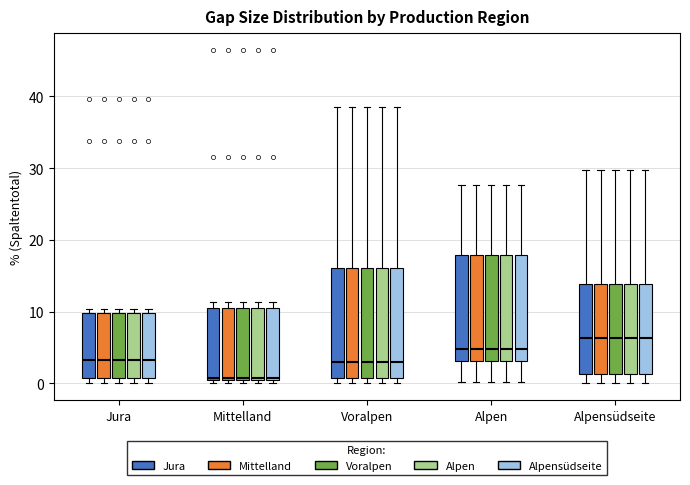

Reading left to right, transcribe this box plot: for each box, give where its median line is, the range the box spans, and where its two whiskers end, as read against the y-axis. The values are not printed on the chart, so give them approximately, as read against the axis.

Jura (Jura): median 3, box 1 to 10, whiskers 0 to 10 (just above the box's upper edge)
Jura (Mittelland): median 3, box 1 to 10, whiskers 0 to 10 (just above the box's upper edge)
Jura (Voralpen): median 3, box 1 to 10, whiskers 0 to 10 (just above the box's upper edge)
Jura (Alpen): median 3, box 1 to 10, whiskers 0 to 10 (just above the box's upper edge)
Jura (Alpensüdseite): median 3, box 1 to 10, whiskers 0 to 10 (just above the box's upper edge)
Mittelland (Jura): median 1, box 0 to 11, whiskers 0 (just below the box's lower edge) to 11 (just above the box's upper edge)
Mittelland (Mittelland): median 1, box 0 to 11, whiskers 0 (just below the box's lower edge) to 11 (just above the box's upper edge)
Mittelland (Voralpen): median 1, box 0 to 11, whiskers 0 (just below the box's lower edge) to 11 (just above the box's upper edge)
Mittelland (Alpen): median 1, box 0 to 11, whiskers 0 (just below the box's lower edge) to 11 (just above the box's upper edge)
Mittelland (Alpensüdseite): median 1, box 0 to 11, whiskers 0 (just below the box's lower edge) to 11 (just above the box's upper edge)
Voralpen (Jura): median 3, box 1 to 16, whiskers 0 to 39
Voralpen (Mittelland): median 3, box 1 to 16, whiskers 0 to 39
Voralpen (Voralpen): median 3, box 1 to 16, whiskers 0 to 39
Voralpen (Alpen): median 3, box 1 to 16, whiskers 0 to 39
Voralpen (Alpensüdseite): median 3, box 1 to 16, whiskers 0 to 39
Alpen (Jura): median 5, box 3 to 18, whiskers 0 to 28
Alpen (Mittelland): median 5, box 3 to 18, whiskers 0 to 28
Alpen (Voralpen): median 5, box 3 to 18, whiskers 0 to 28
Alpen (Alpen): median 5, box 3 to 18, whiskers 0 to 28
Alpen (Alpensüdseite): median 5, box 3 to 18, whiskers 0 to 28
Alpensüdseite (Jura): median 6, box 1 to 14, whiskers 0 to 30
Alpensüdseite (Mittelland): median 6, box 1 to 14, whiskers 0 to 30
Alpensüdseite (Voralpen): median 6, box 1 to 14, whiskers 0 to 30
Alpensüdseite (Alpen): median 6, box 1 to 14, whiskers 0 to 30
Alpensüdseite (Alpensüdseite): median 6, box 1 to 14, whiskers 0 to 30